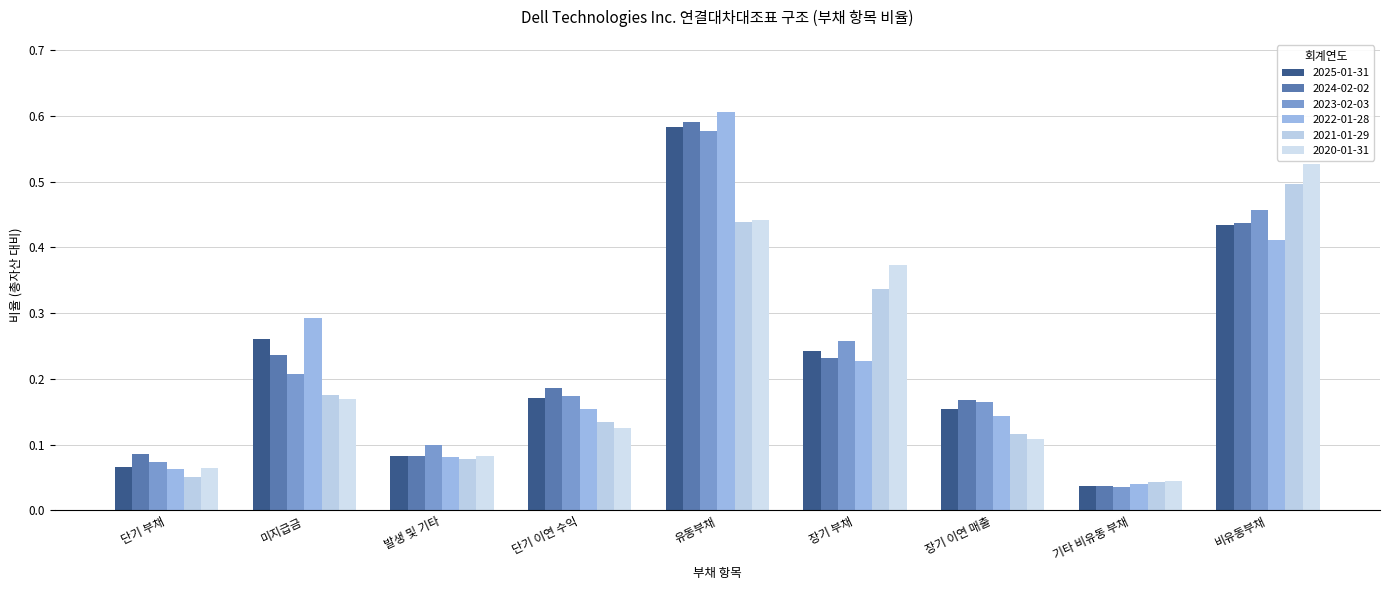

True or false: 2020-01-31 has a value of 0.4 at 장기 부채.

True